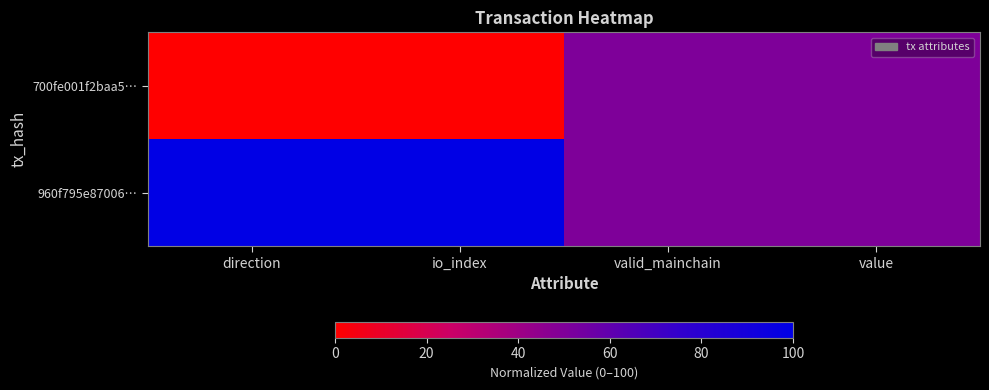

Which series has the largest range (max minus min)?

700fe001f2baa5…